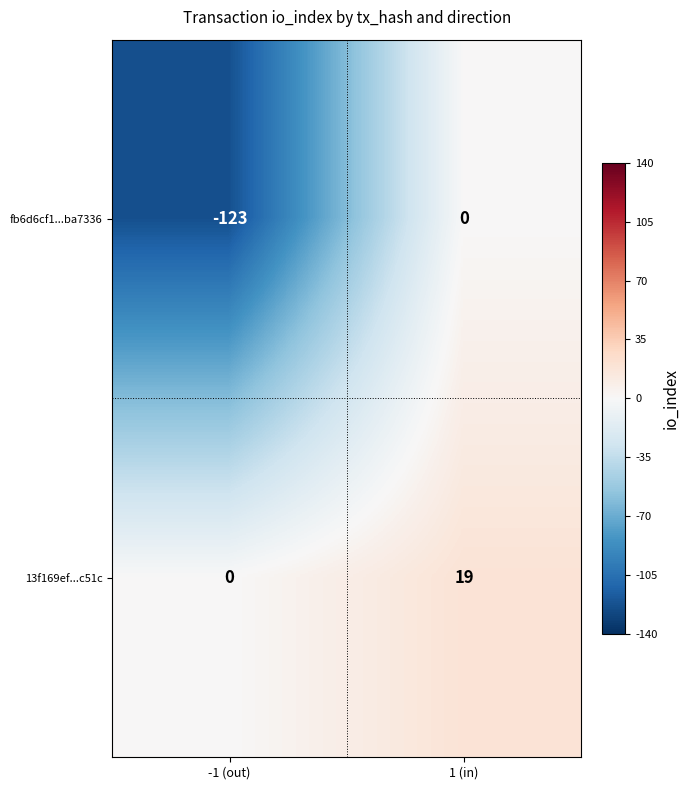

At which label is 13f169ef...c51c closest to 9?

-1 (out)